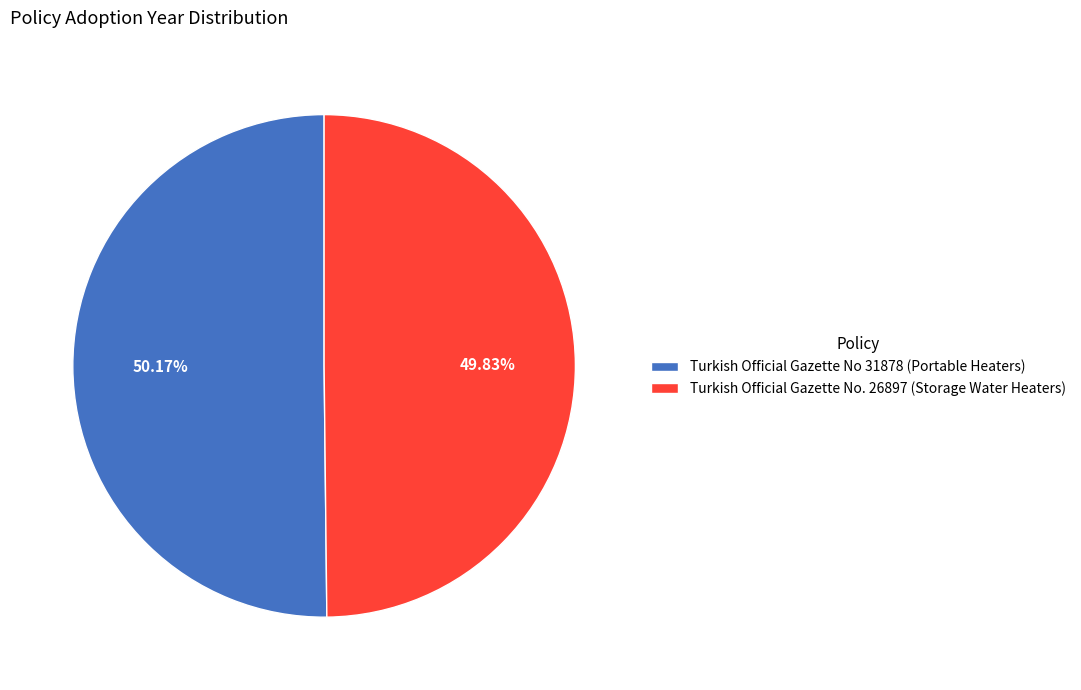

Approximately how many times larger is the value at Turkish Official Gazette No 31878 (Portable Heaters) compared to Turkish Official Gazette No. 26897 (Storage Water Heaters)?

1.0